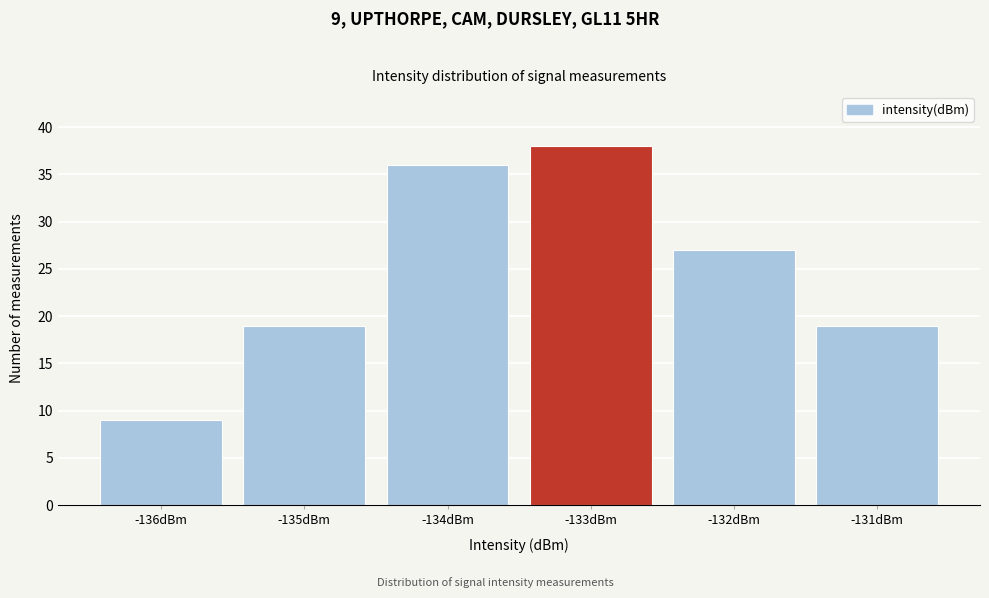

Reading right to left, list all the values displayed in this chart.

-131dBm=19	-132dBm=27	-133dBm=38	-134dBm=36	-135dBm=19	-136dBm=9